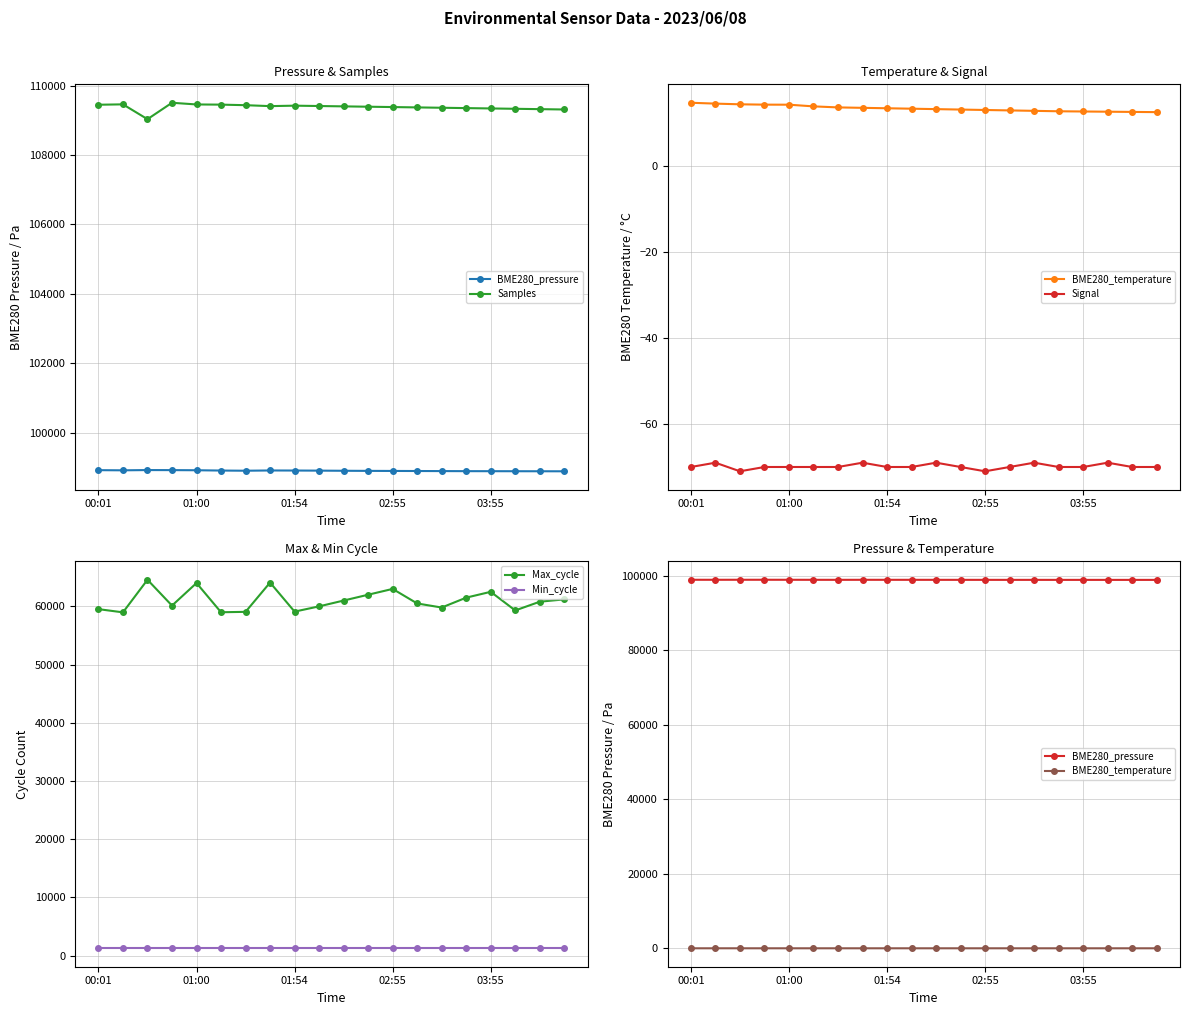

What is the spread (max minus min) of values at 6?

109504.0